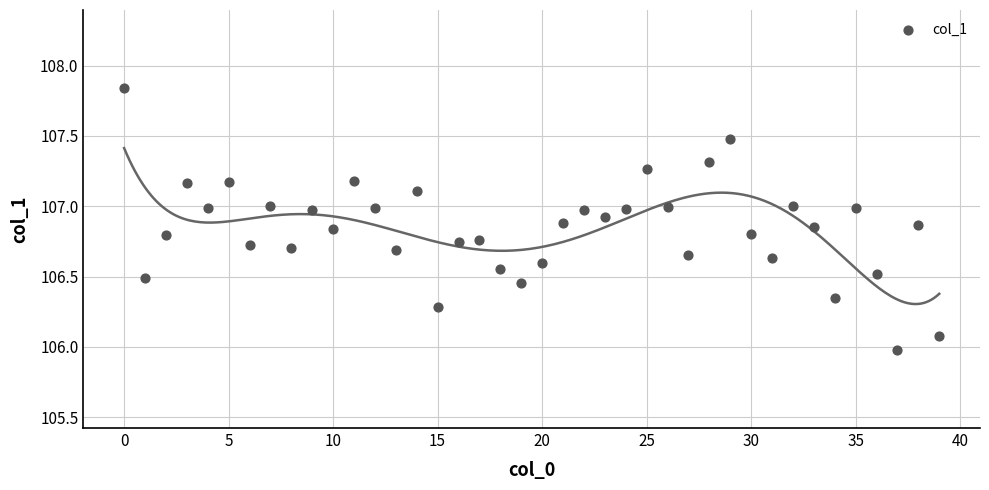

What is the range of Y values (max minus min)?

1.9